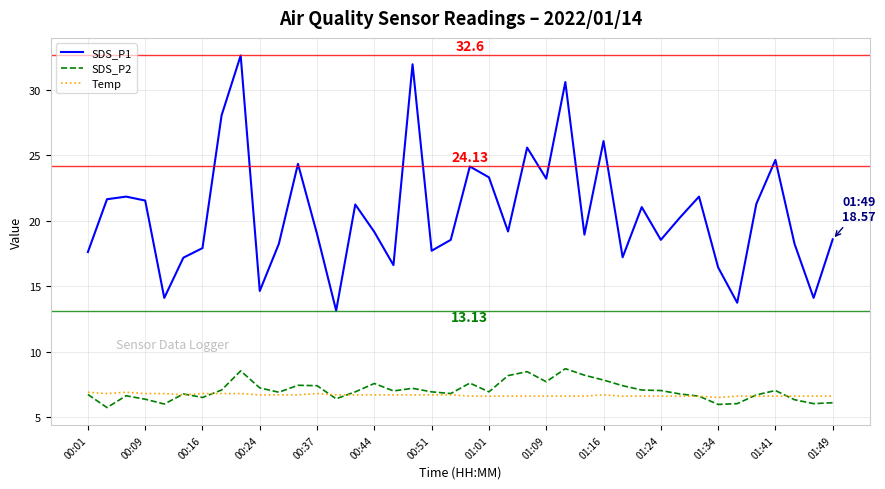

Which series has the largest total across all categories?

SDS_P1